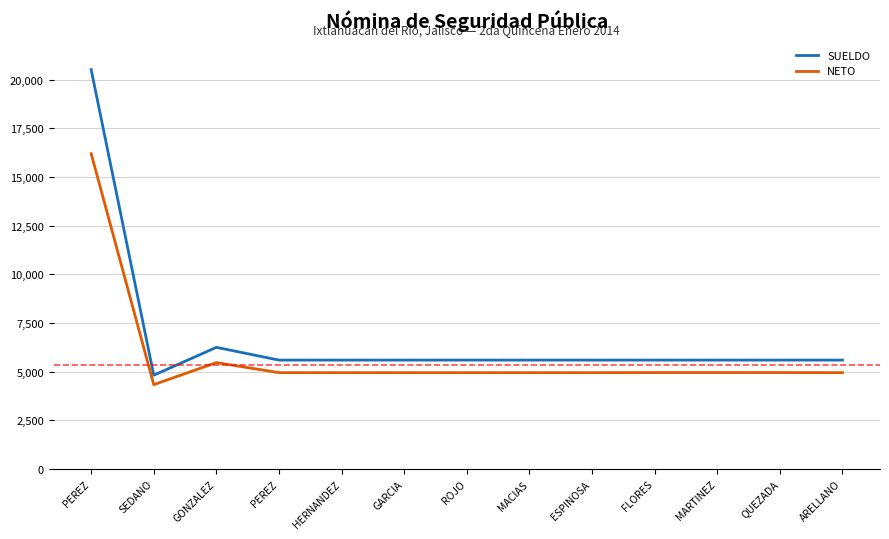

Reading left to right, extract all data points from this chart.

SUELDO: 20523	4819	6251	5595	5595	5595	5595	5595	5595	5595	5595	5595	5595
NETO: 16206	4333	5467	4951	4951	4951	4951	4951	4951	4955	4955	4955	4951